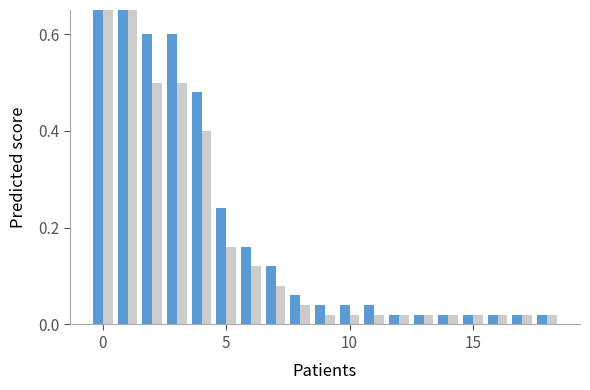

What is the maximum value for Alternate?

0.8